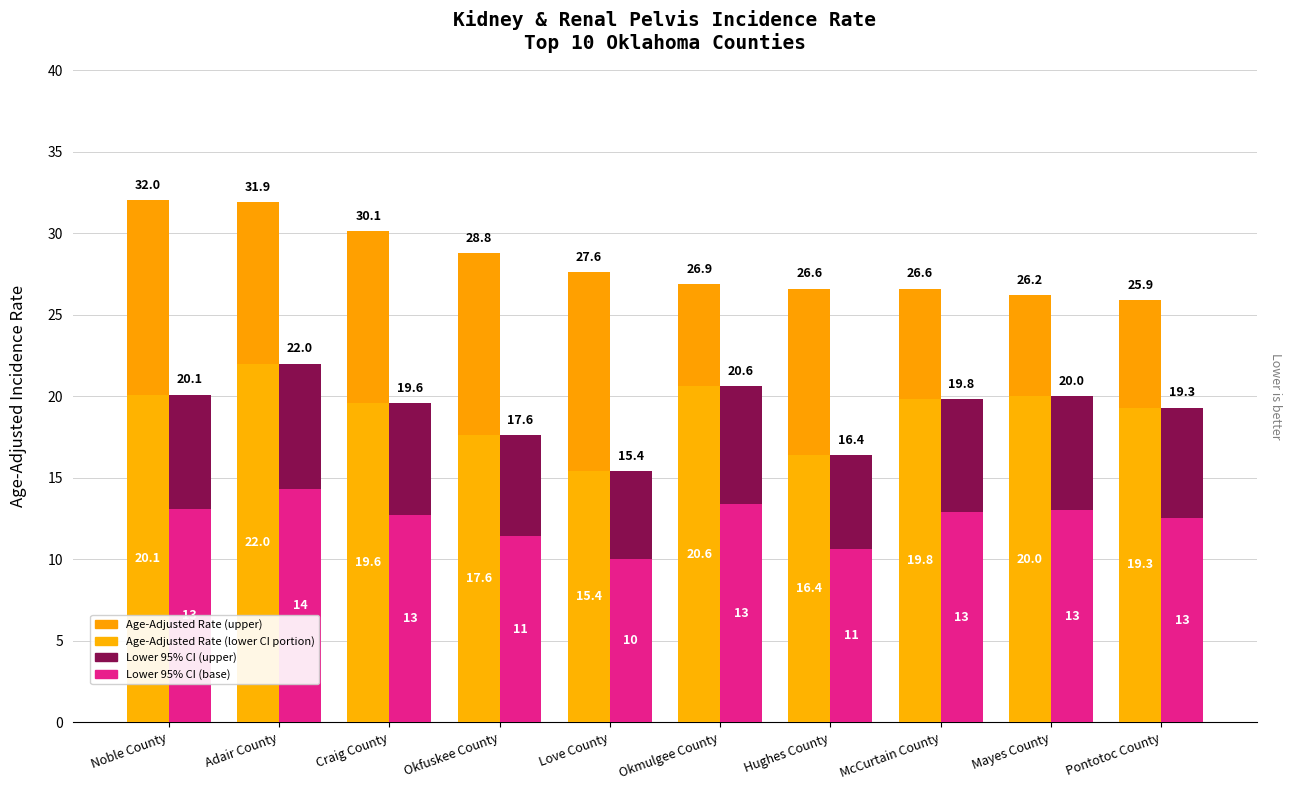

True or false: Lower CI Base has a value of 10.0 at Love County.

True